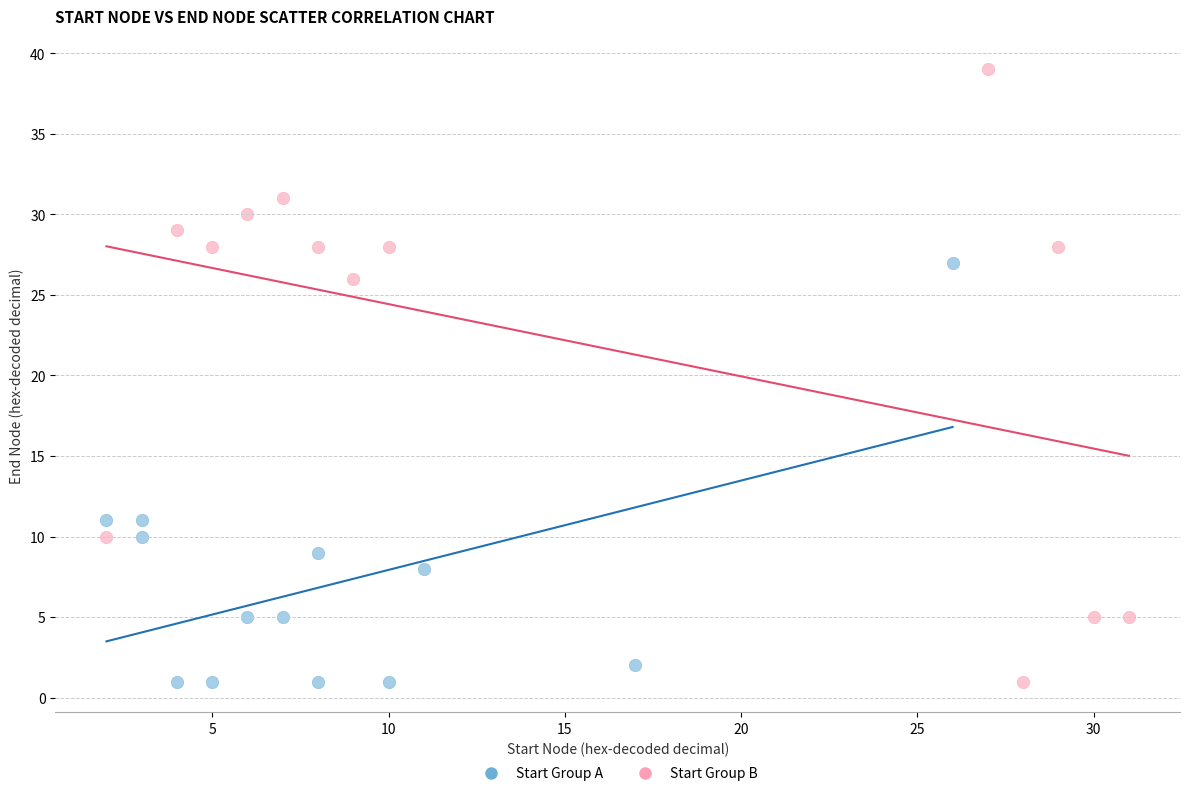

Which series contains the highest Y value?

Start Group B